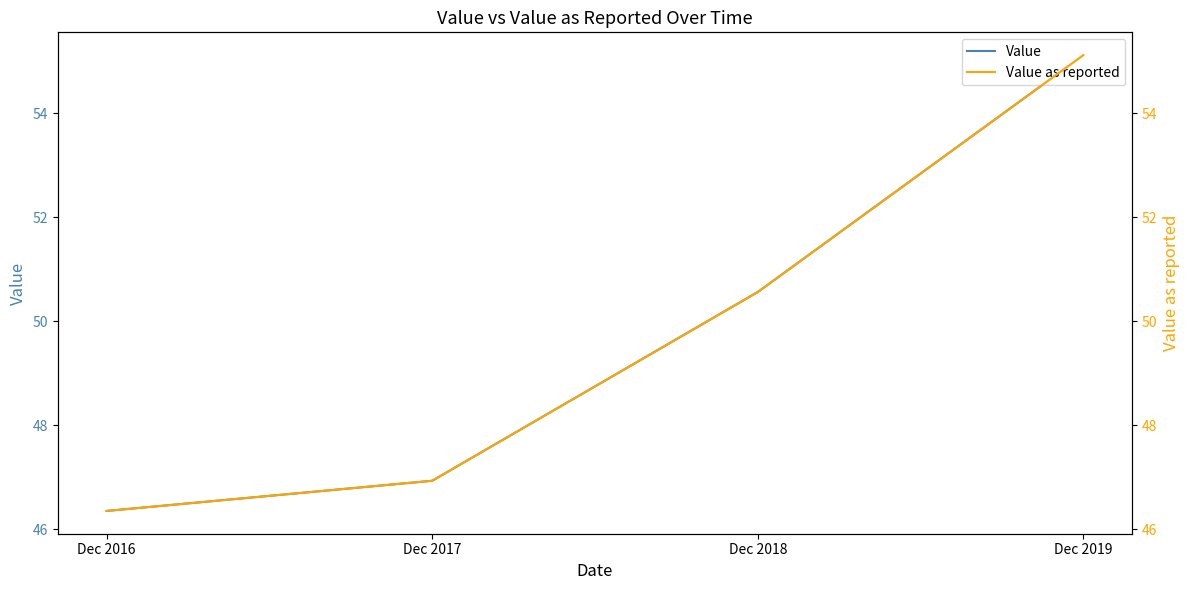

What is the smallest value displayed?

46.4